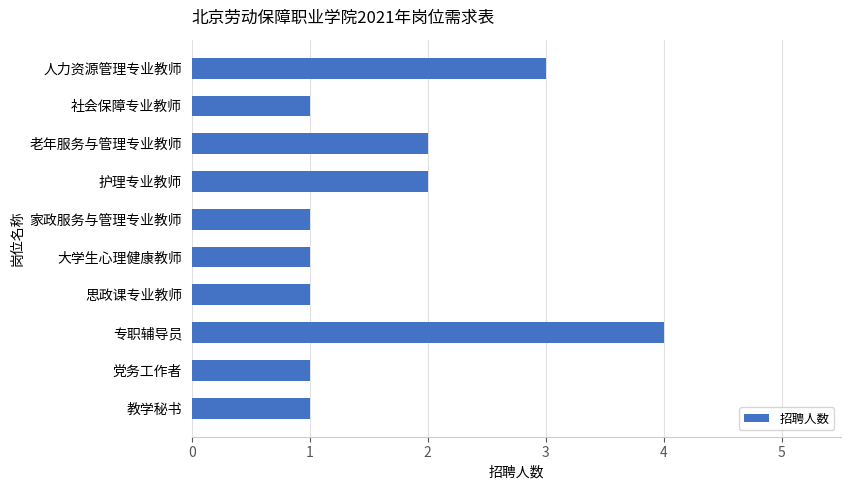

What is the difference between the maximum and minimum values?

3